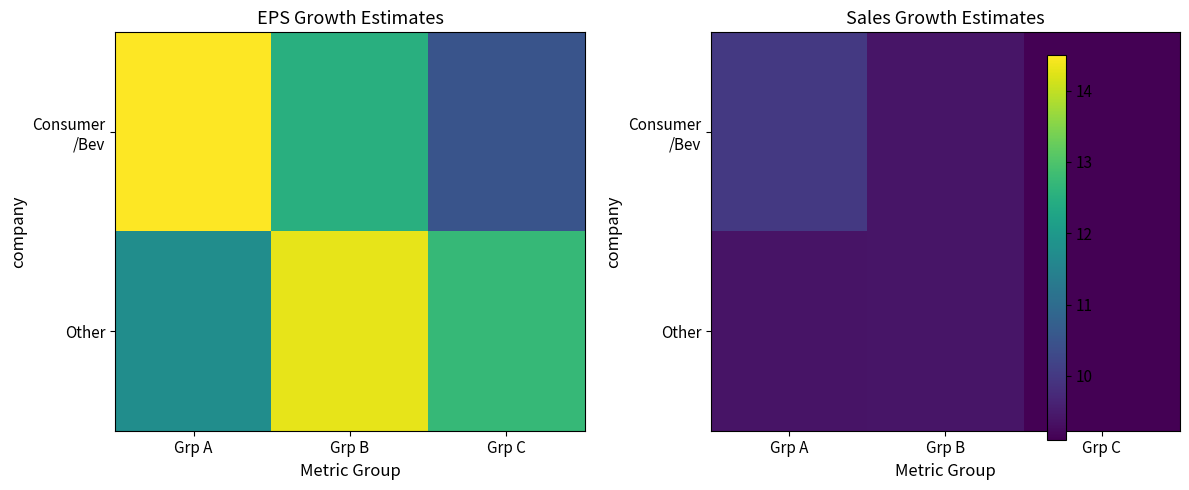

Read the Other value at Grp B.

9.4